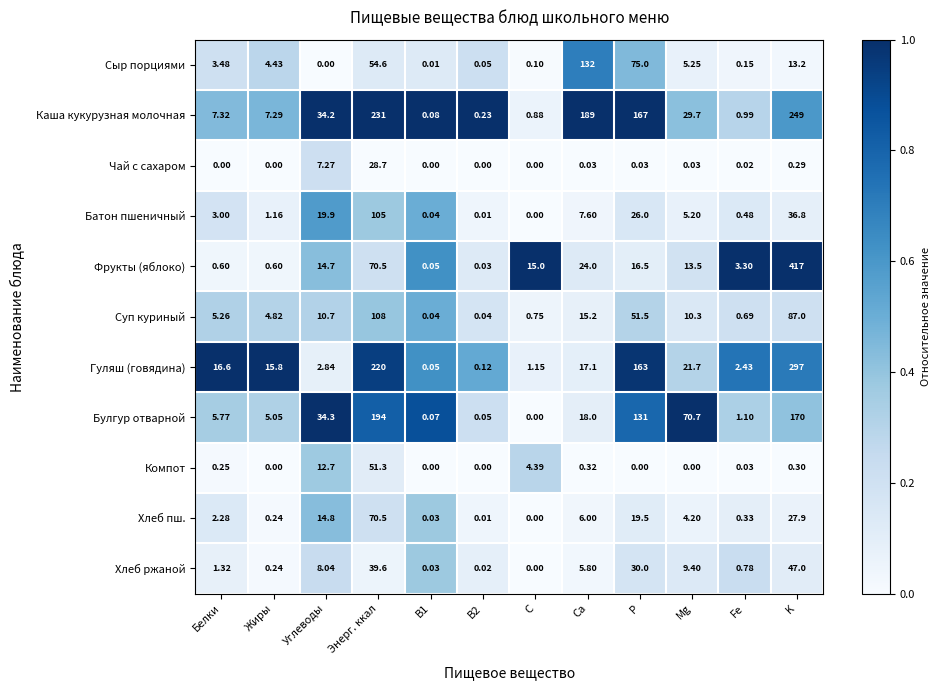

List the series in order of their peak value, highest first.

Фрукты (яблоко), Гуляш (говядина), Каша кукурузная молочная, Булгур отварной, Сыр порциями, Суп куриный, Батон пшеничный, Хлеб пш., Компот, Хлеб ржаной, Чай с сахаром